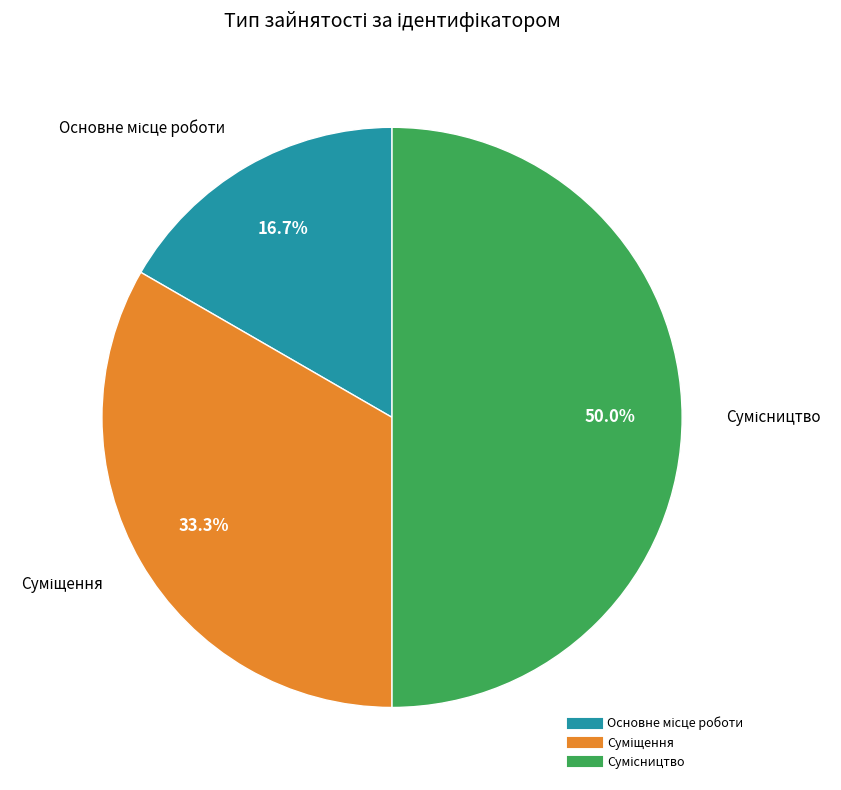

The Сумісництво slice represents 50% of the pie. True or false?

True